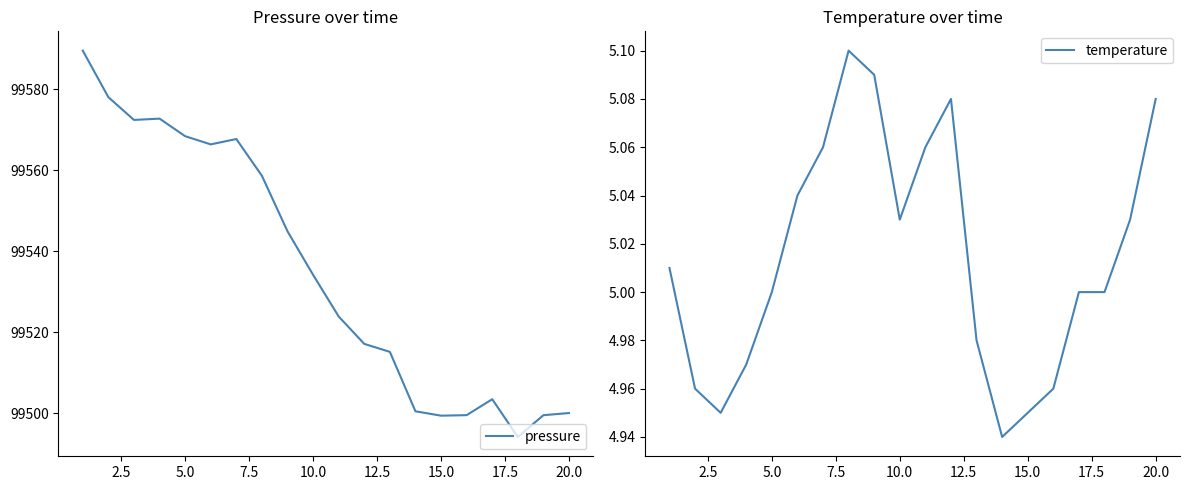

True or false: pressure and temperature intersect in this chart.

False